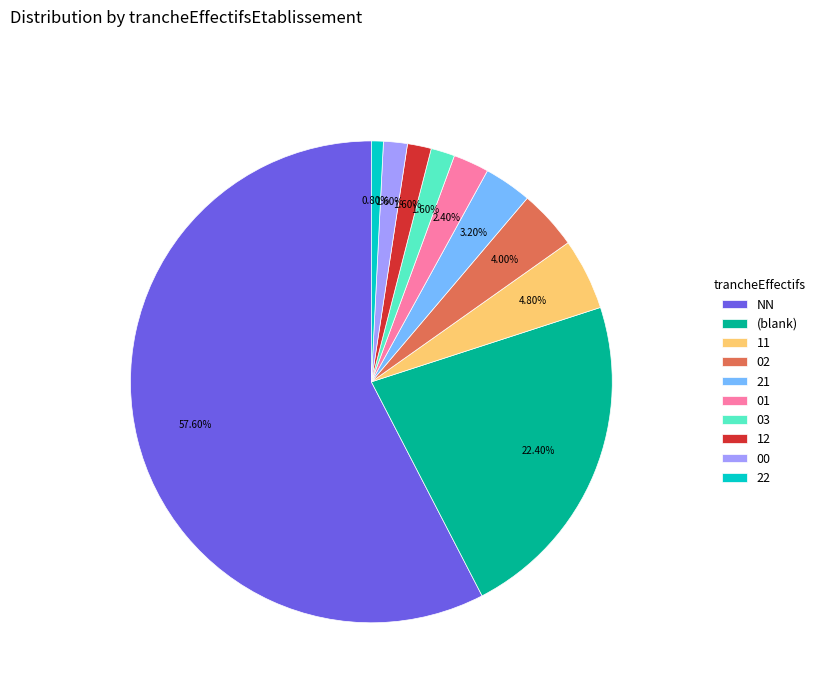

To the nearest percent, what is the average slice percentage?

10%